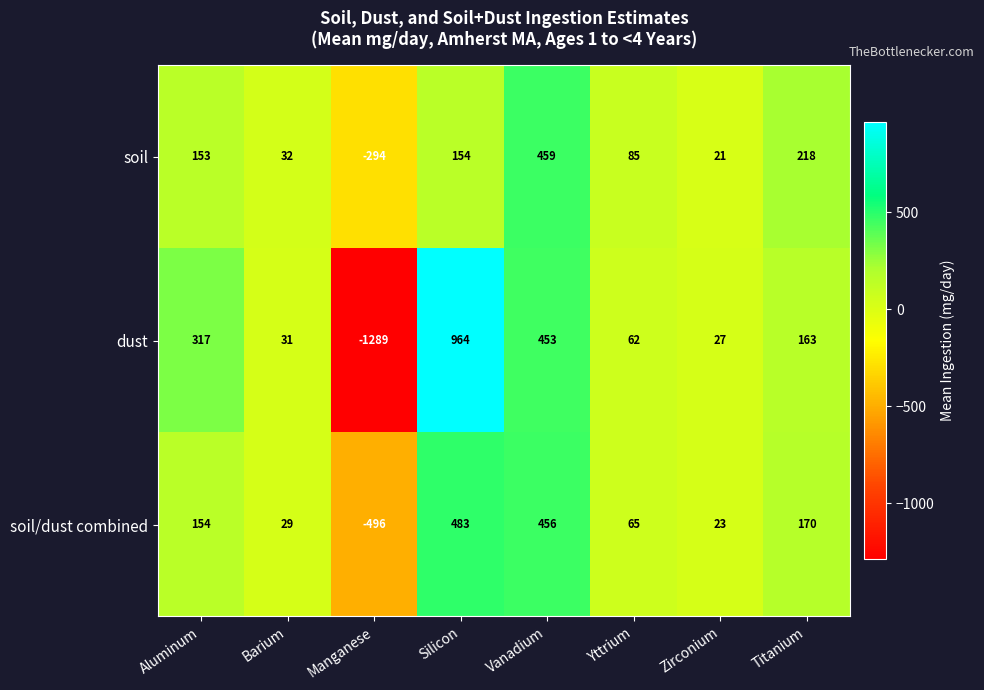

What is the difference between the dust values at Manganese and Aluminum?

1606